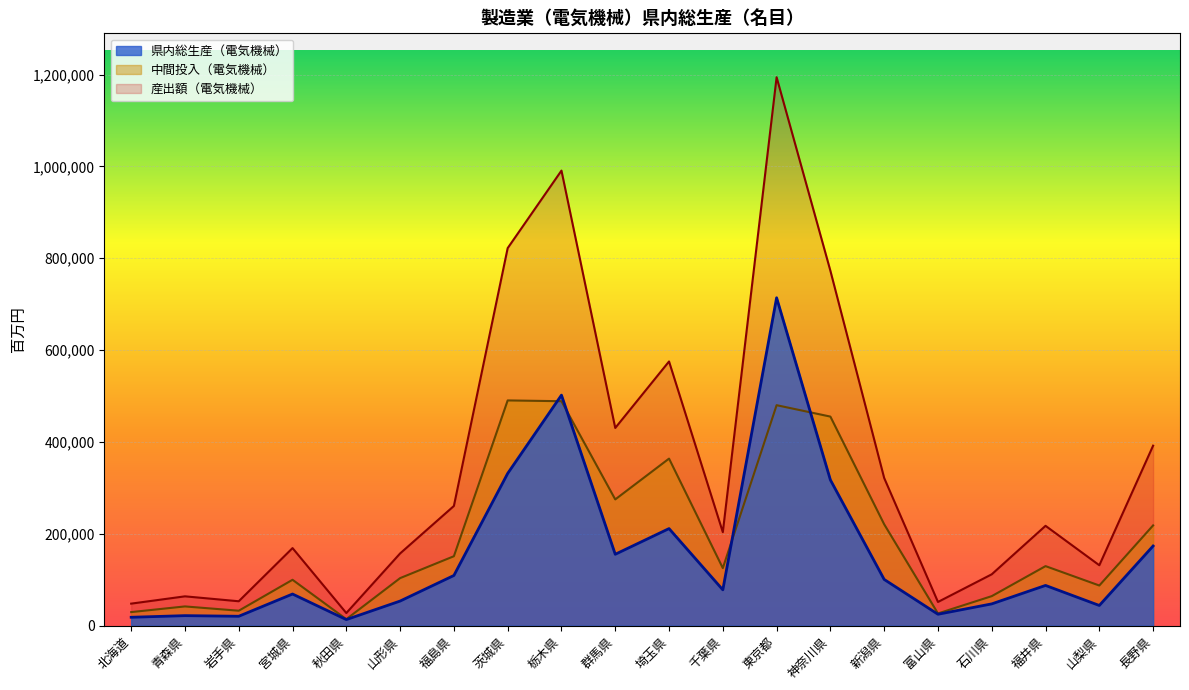

What is the label of the 6th point from the right?

新潟県